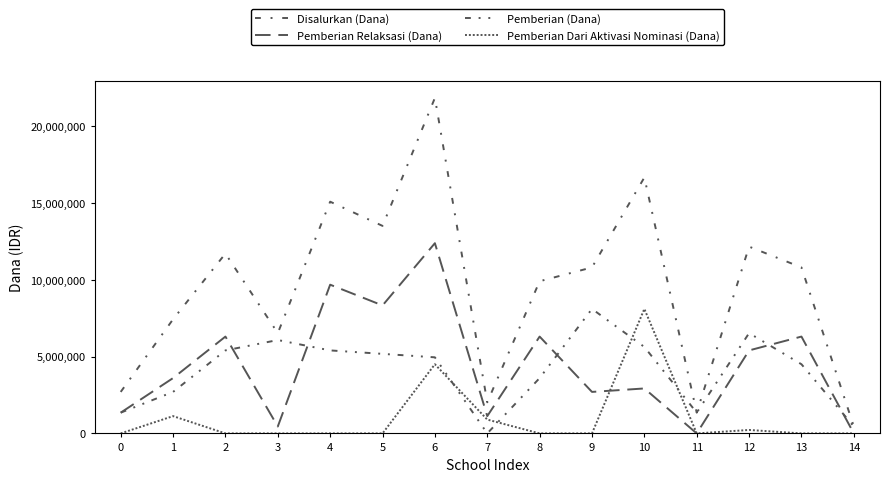

Is this an area chart (filled region under the line)?

No